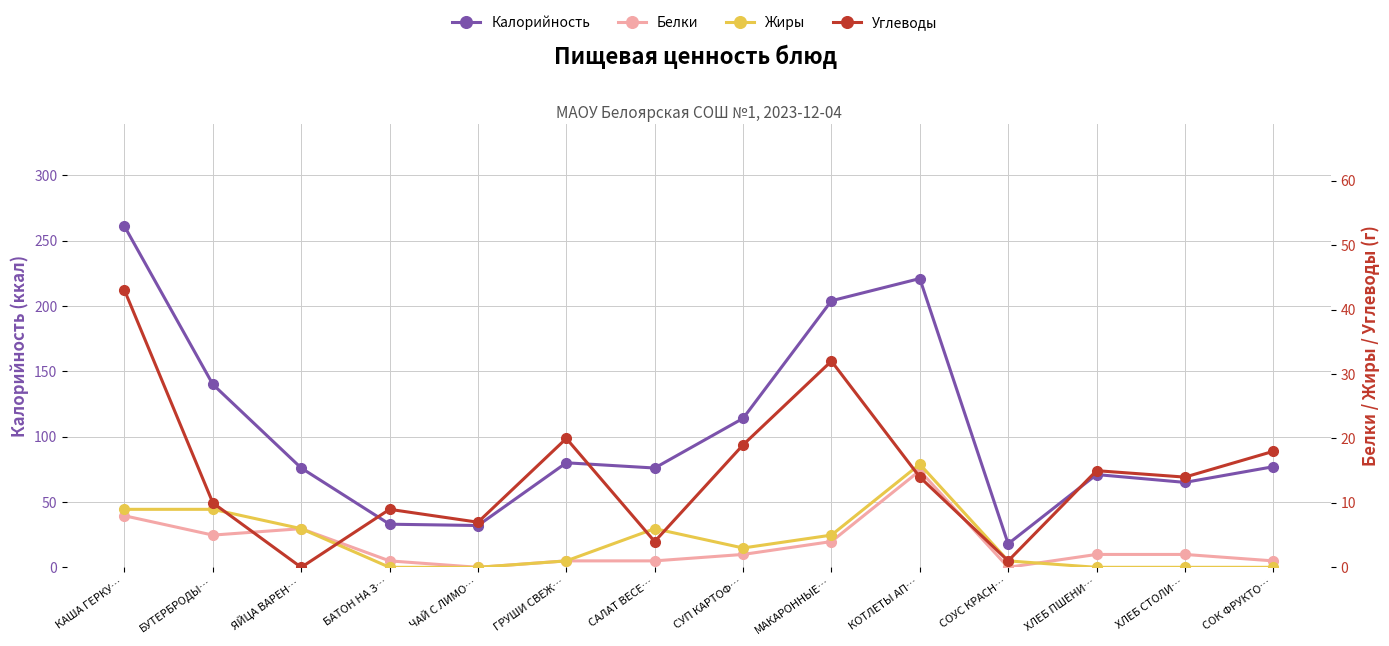

What is the label of the 9th point from the left?

МАКАРОННЫЕ…